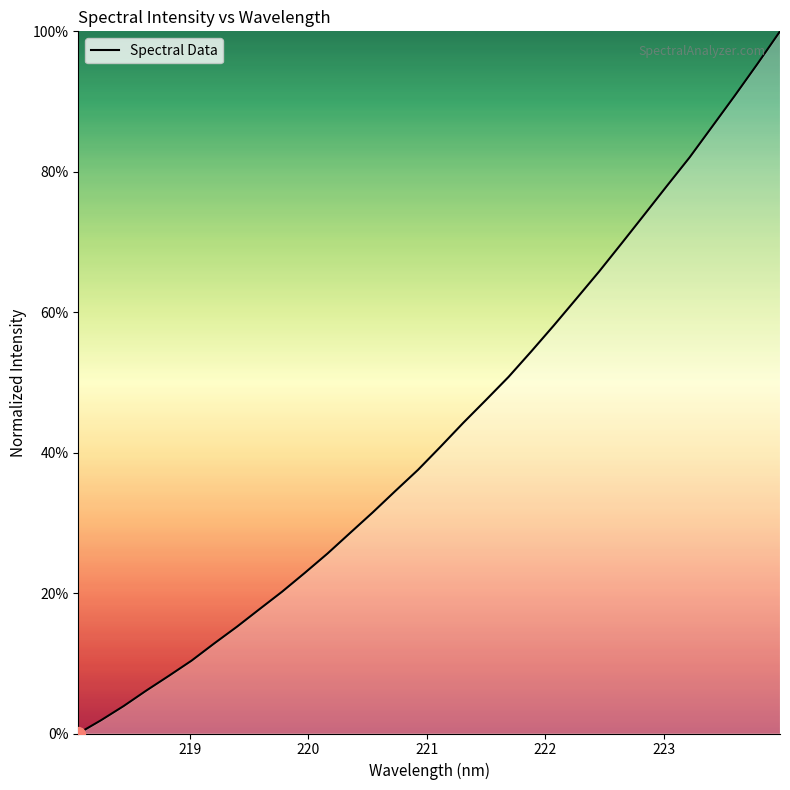

What is the difference between the maximum and minimum values?

100.0